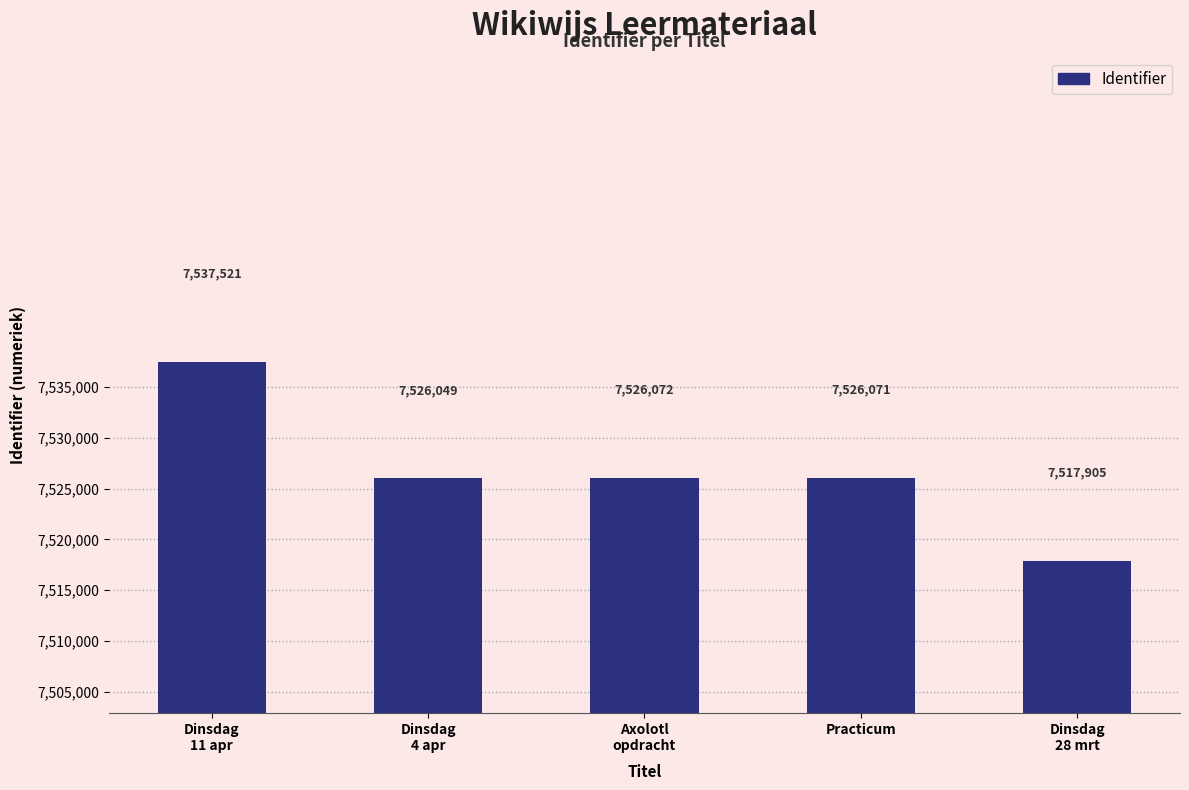

True or false: the data shows 3185662 at Dinsdag
28 mrt.

False